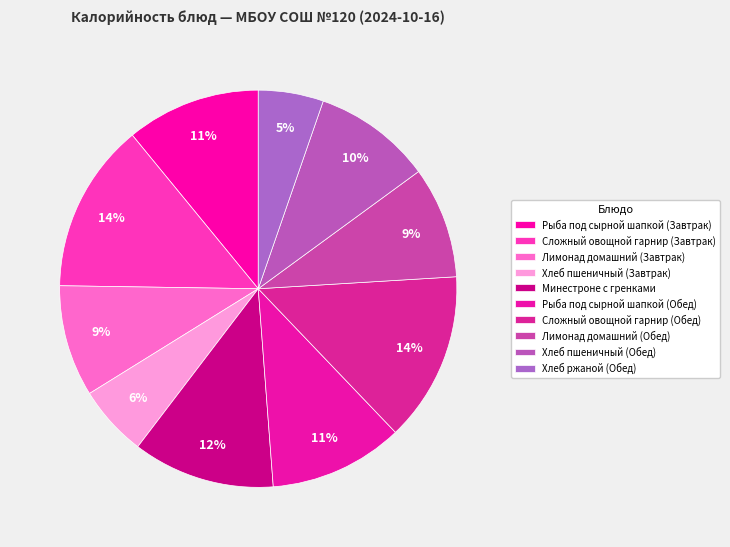

To the nearest percent, what is the difference between the Лимонад домашний (Обед) and Хлеб пшеничный (Обед) slice percentages?

1%